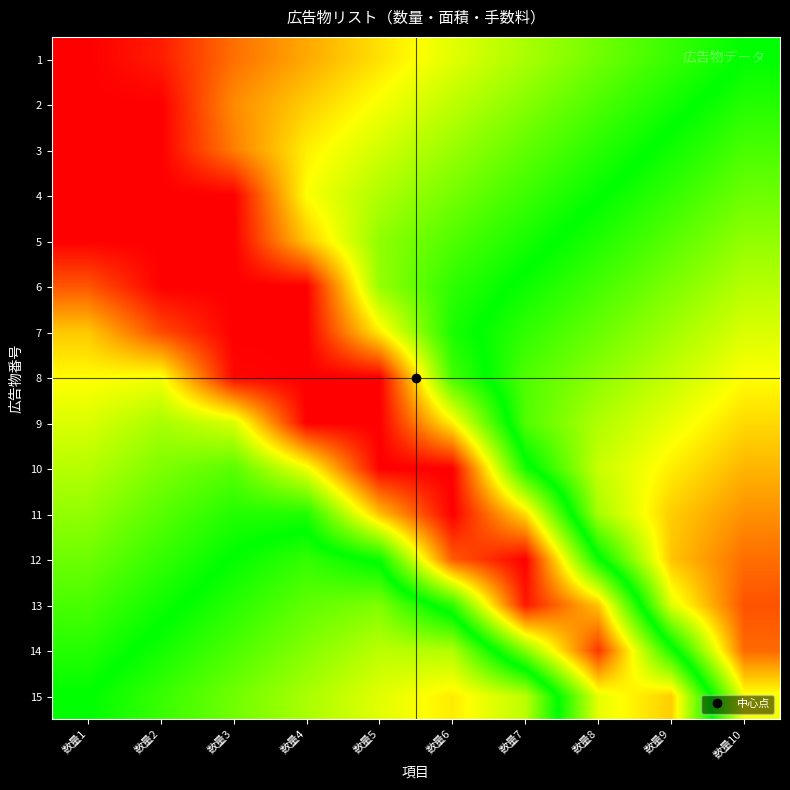

Reading right to left, list all the values displayed in this chart.

1: 数量10=0.5	数量9=0.6	数量8=0.6	数量7=0.7	数量6=0.7	数量5=0.8	数量4=0.8	数量3=0.9	数量2=1.0	数量1=1.0
2: 数量10=0.5	数量9=0.5	数量8=0.6	数量7=0.6	数量6=0.7	数量5=0.7	数量4=0.8	数量3=0.9	数量2=1.0	数量1=1.0
3: 数量10=0.4	数量9=0.5	数量8=0.5	数量7=0.6	数量6=0.7	数量5=0.7	数量4=0.8	数量3=0.9	数量2=1.0	数量1=1.0
4: 数量10=0.4	数量9=0.4	数量8=0.5	数量7=0.6	数量6=0.6	数量5=0.7	数量4=0.7	数量3=1.0	数量2=1.0	数量1=1.0
5: 数量10=0.4	数量9=0.4	数量8=0.5	数量7=0.5	数量6=0.6	数量5=0.6	数量4=0.8	数量3=1.0	数量2=1.0	数量1=1.0
6: 数量10=0.3	数量9=0.4	数量8=0.4	数量7=0.5	数量6=0.5	数量5=0.6	数量4=1.0	数量3=1.0	数量2=1.0	数量1=0.9
7: 数量10=0.3	数量9=0.3	数量8=0.4	数量7=0.5	数量6=0.5	数量5=0.8	数量4=1.0	数量3=1.0	数量2=0.9	数量1=0.8
8: 数量10=0.3	数量9=0.3	数量8=0.4	数量7=0.4	数量6=0.6	数量5=1.0	数量4=1.0	数量3=1.0	数量2=0.7	数量1=0.8
9: 数量10=0.2	数量9=0.3	数量8=0.3	数量7=0.4	数量6=0.8	数量5=1.0	数量4=1.0	数量3=0.7	数量2=0.7	数量1=0.7
10: 数量10=0.2	数量9=0.2	数量8=0.3	数量7=0.5	数量6=1.0	数量5=1.0	数量4=0.7	数量3=0.6	数量2=0.6	数量1=0.7
11: 数量10=0.1	数量9=0.2	数量8=0.3	数量7=0.8	数量6=1.0	数量5=0.8	数量4=0.5	数量3=0.5	数量2=0.6	数量1=0.6
12: 数量10=0.1	数量9=0.2	数量8=0.5	数量7=1.0	数量6=0.9	数量5=0.5	数量4=0.4	数量3=0.5	数量2=0.6	数量1=0.6
13: 数量10=0.1	数量9=0.3	数量8=0.8	数量7=1.0	数量6=0.5	数量5=0.4	数量4=0.4	数量3=0.5	数量2=0.5	数量1=0.6
14: 数量10=0.1	数量9=0.5	数量8=0.9	数量7=0.6	数量6=0.3	数量5=0.3	数量4=0.4	数量3=0.4	数量2=0.5	数量1=0.5
15: 数量10=0.3	数量9=0.8	数量8=0.7	数量7=0.3	数量6=0.2	数量5=0.3	数量4=0.3	数量3=0.4	数量2=0.4	数量1=0.5